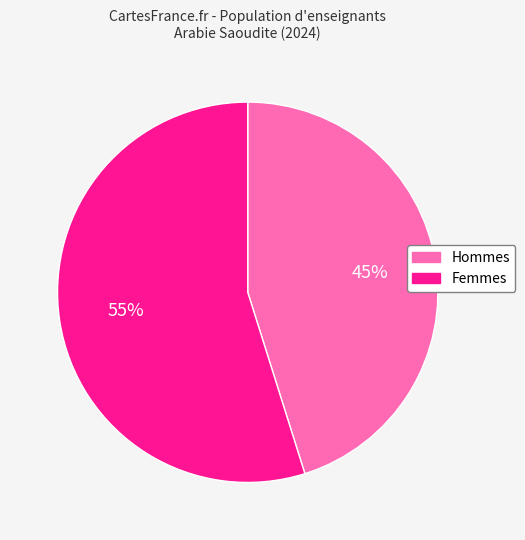

Is there a majority slice in this chart?

Yes